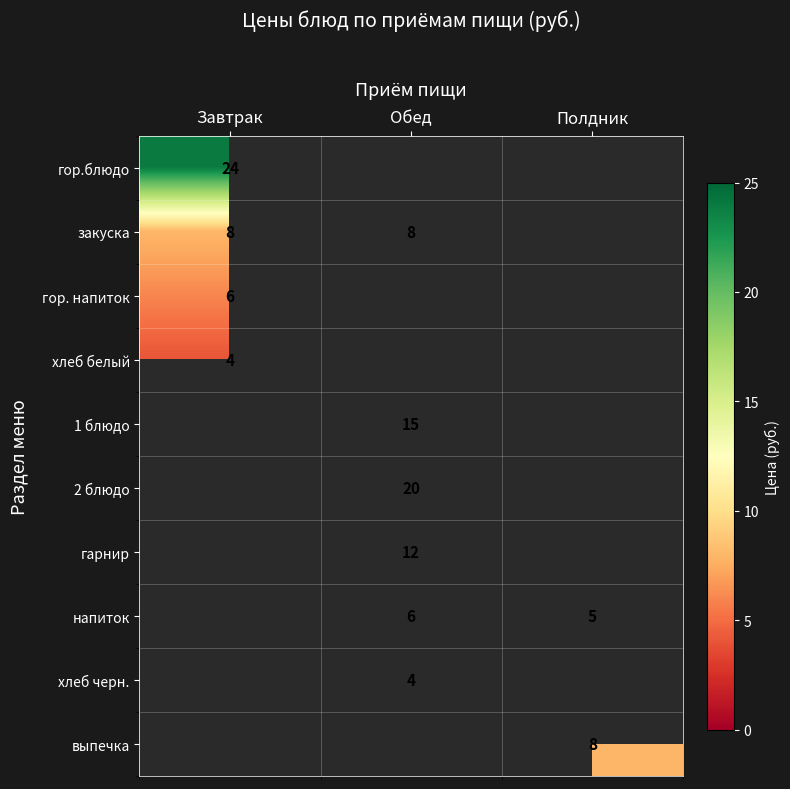

What is the greatest value displayed?

24.0